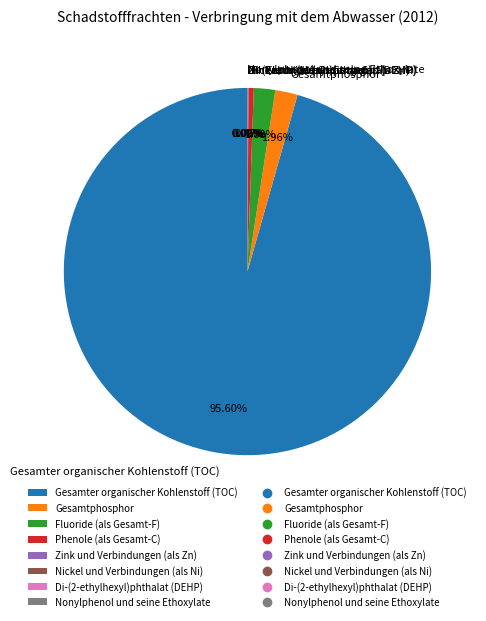

Which slice is the largest?

Gesamter organischer Kohlenstoff (TOC)